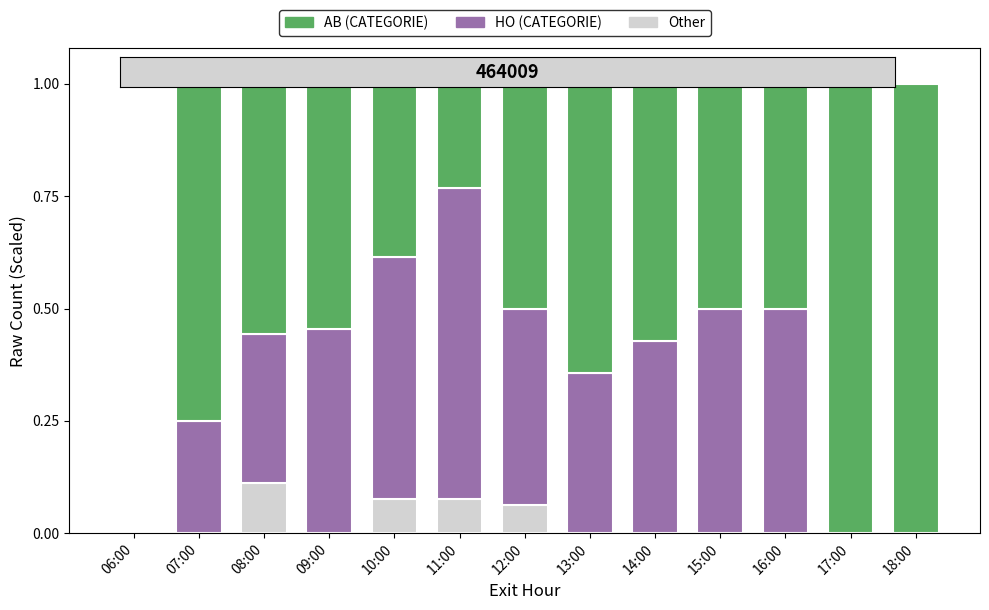

Count the number of data series in this chart.

3